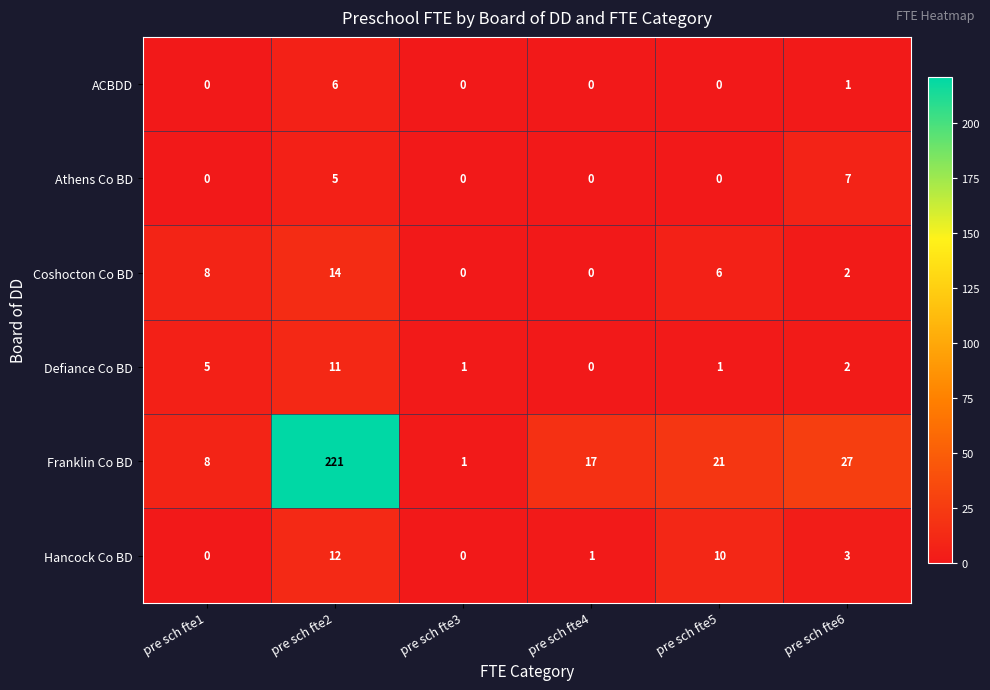

Which series has the largest total across all categories?

Franklin Co BD